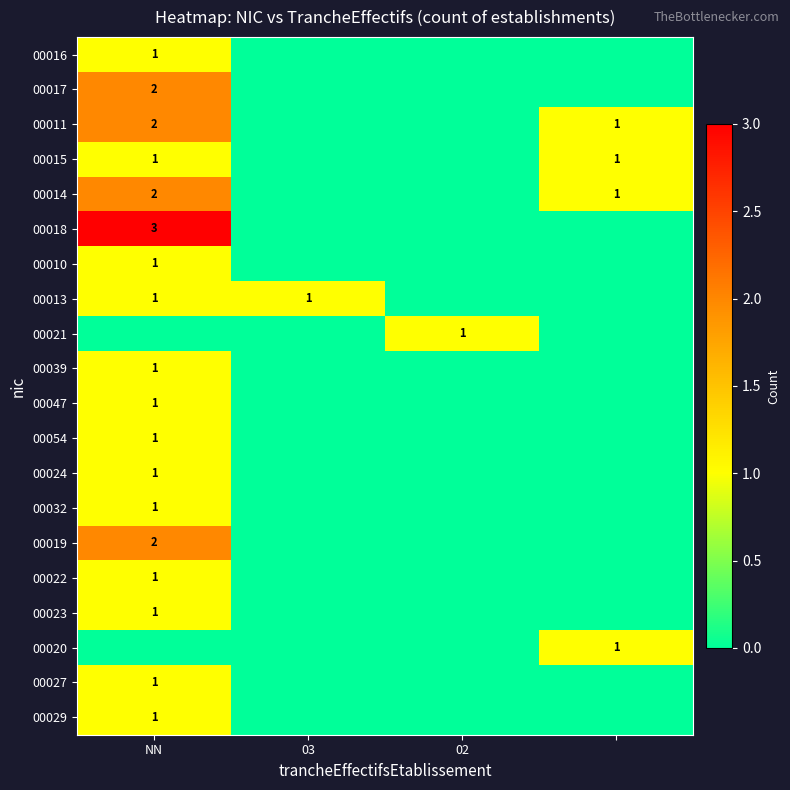

The value of 00019 at NN is 2. True or false?

True